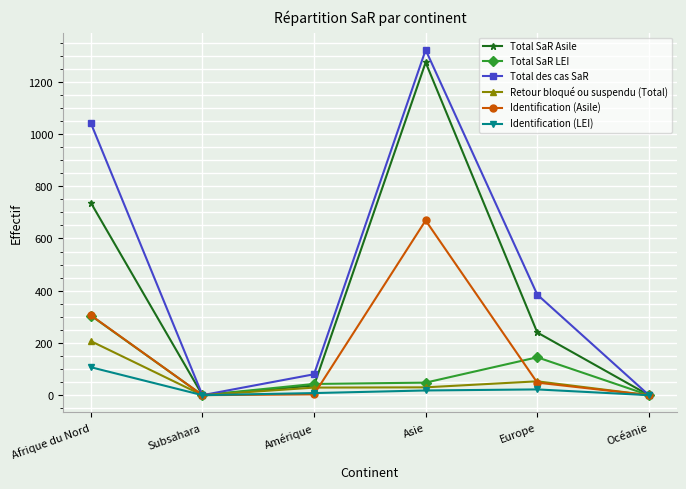

At which label does Total SaR LEI reach its peak?

Afrique du Nord